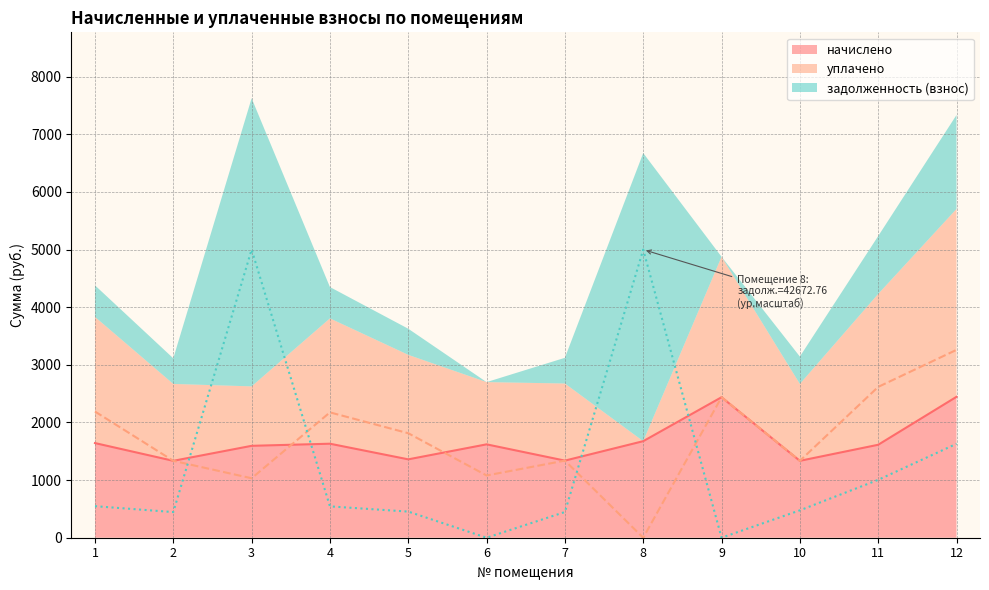

The value of начислено at 11 is 588.3. True or false?

False